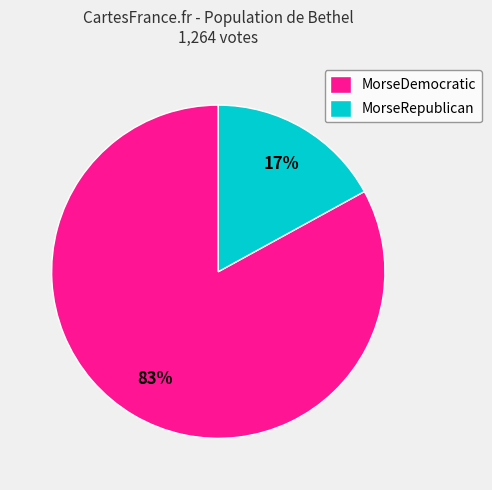

Is there any slice that represents more than half of the pie?

Yes